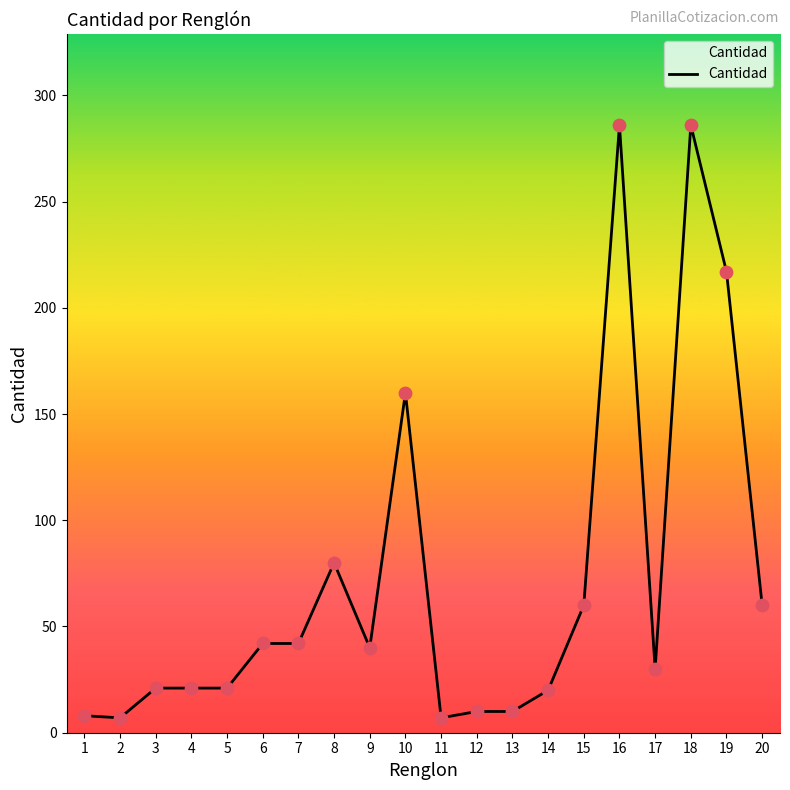

Approximately how many times larger is the value at 13 compared to 3?

0.5